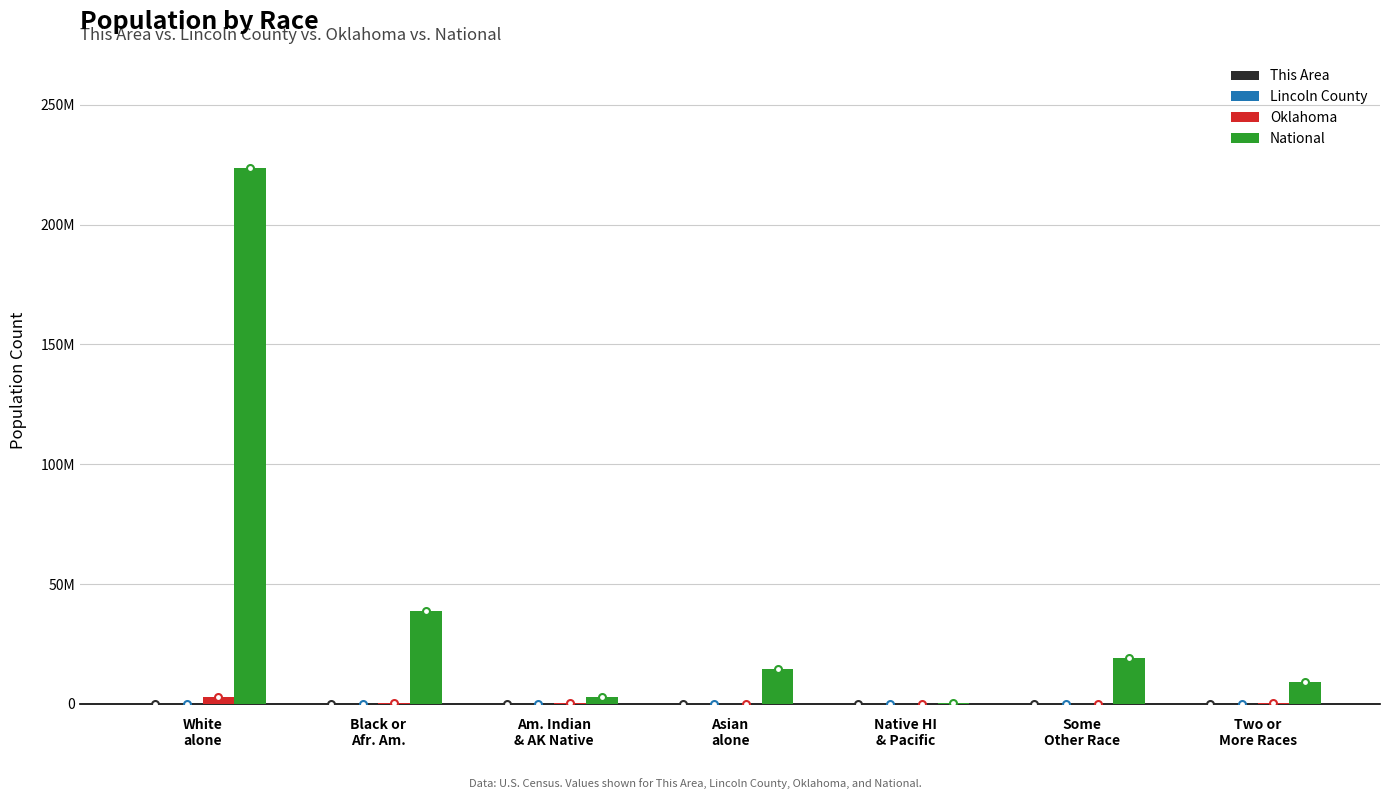

Are the bars grouped side by side (vs. stacked)?

Yes